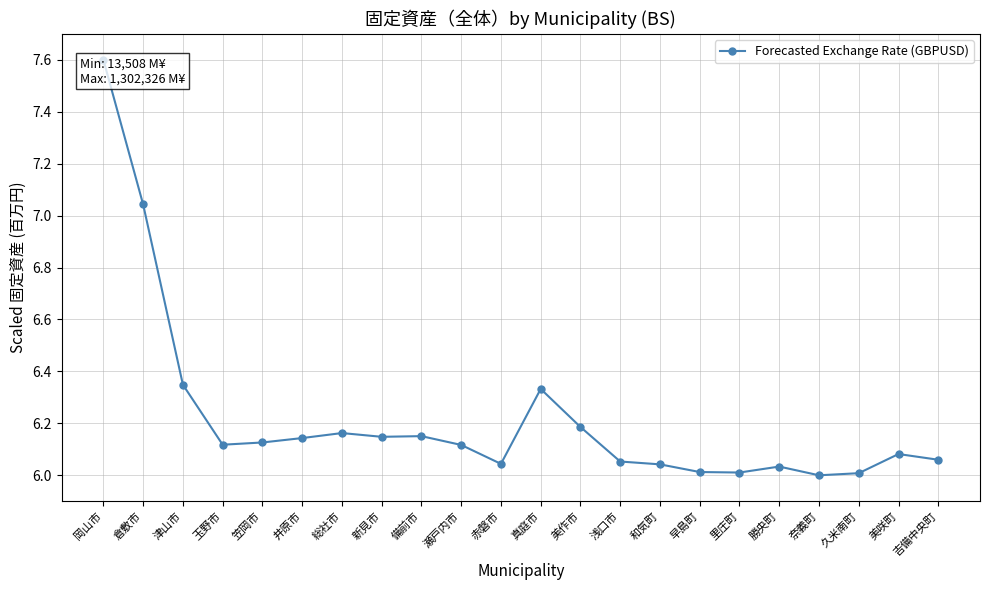

Reading right to left, what are all the values shown in this chart?

6.1	6.1	6.0	6.0	6.0	6.0	6.0	6.0	6.1	6.2	6.3	6.0	6.1	6.2	6.1	6.2	6.1	6.1	6.1	6.3	7.0	7.6